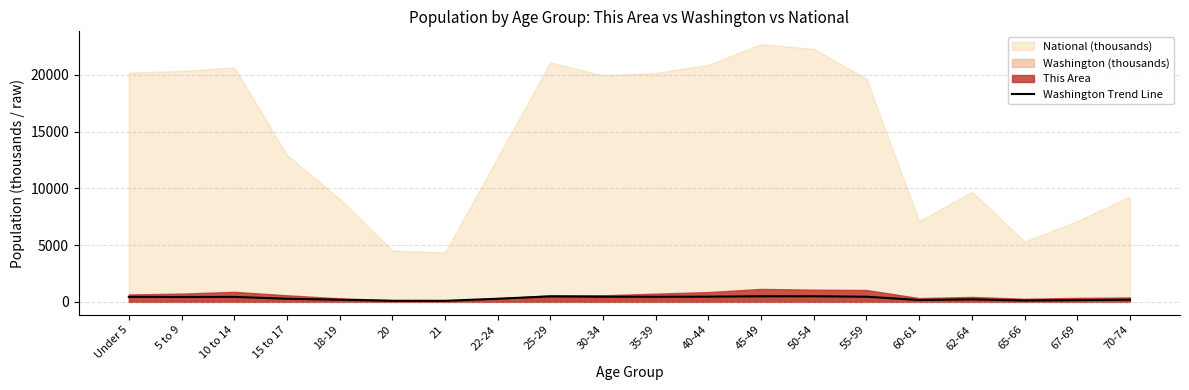

Reading left to right, extract all data points from this chart.

439.7	429.9	438.2	273.6	188.5	94.1	91.9	275.5	480.4	453.4	448.6	459.7	492.9	495.3	453.1	162.5	219.6	119.4	151.1	186.7